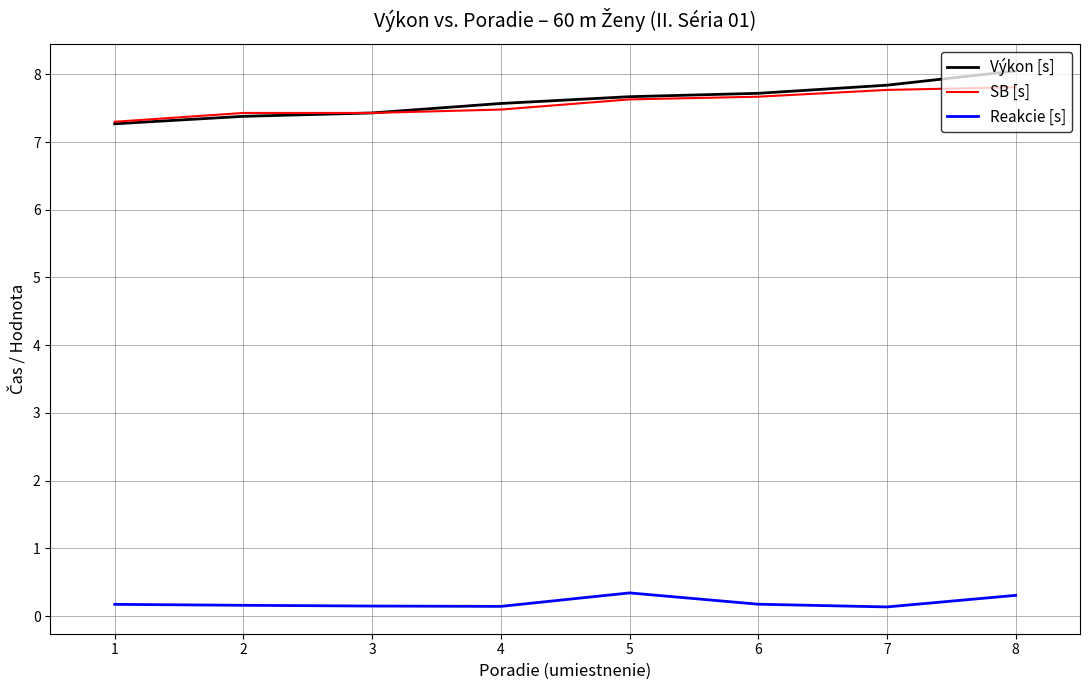

Between 1 and 7, which series saw the biggest shift?

Výkon [s]